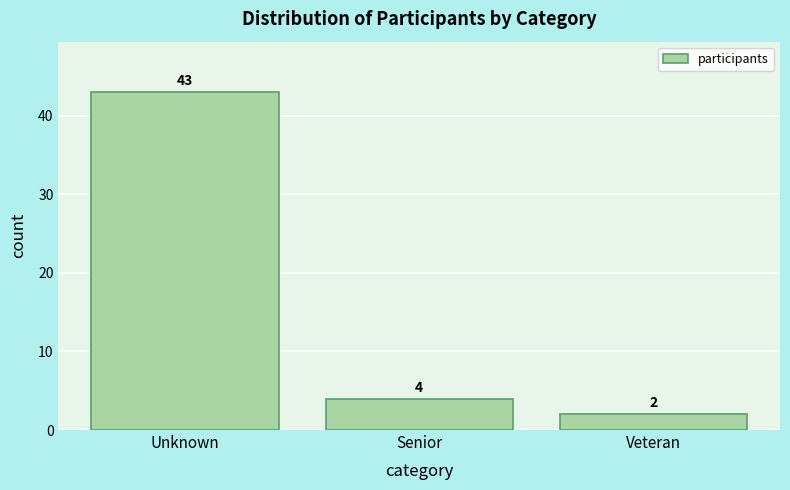

Reading left to right, list all the values displayed in this chart.

Unknown=43	Senior=4	Veteran=2